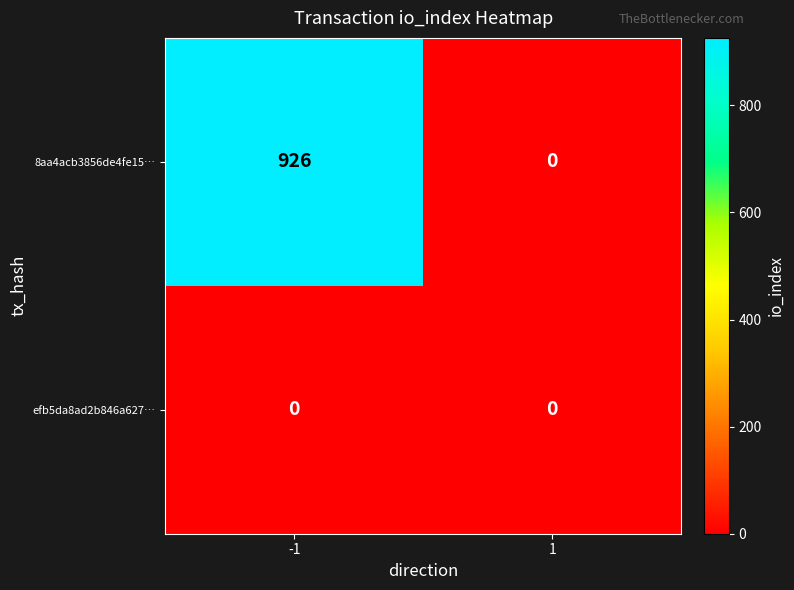

Which series changed the most between -1 and 1?

8aa4acb3856de4fe15…